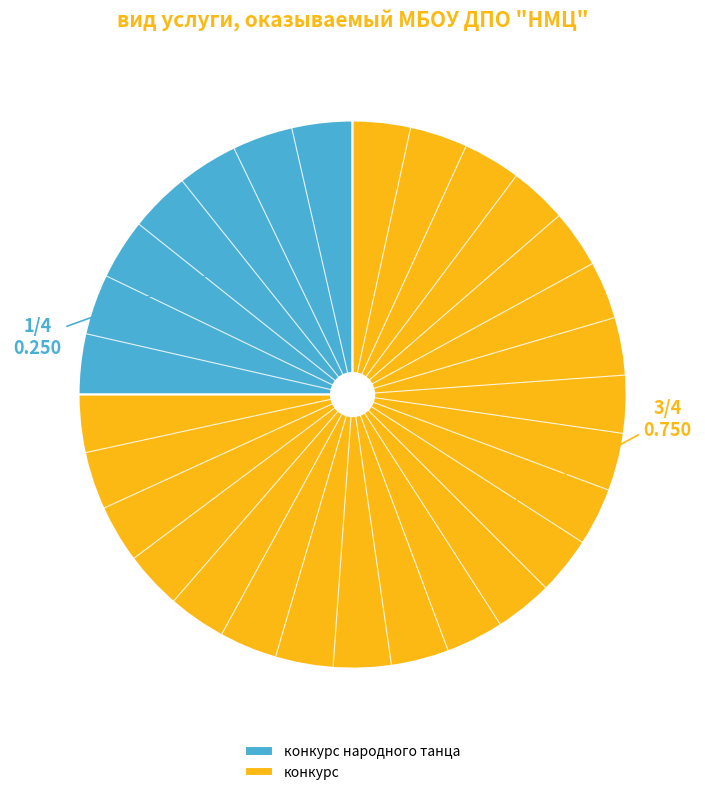

Which has a higher value, конкурс народного танца or конкурс?

конкурс